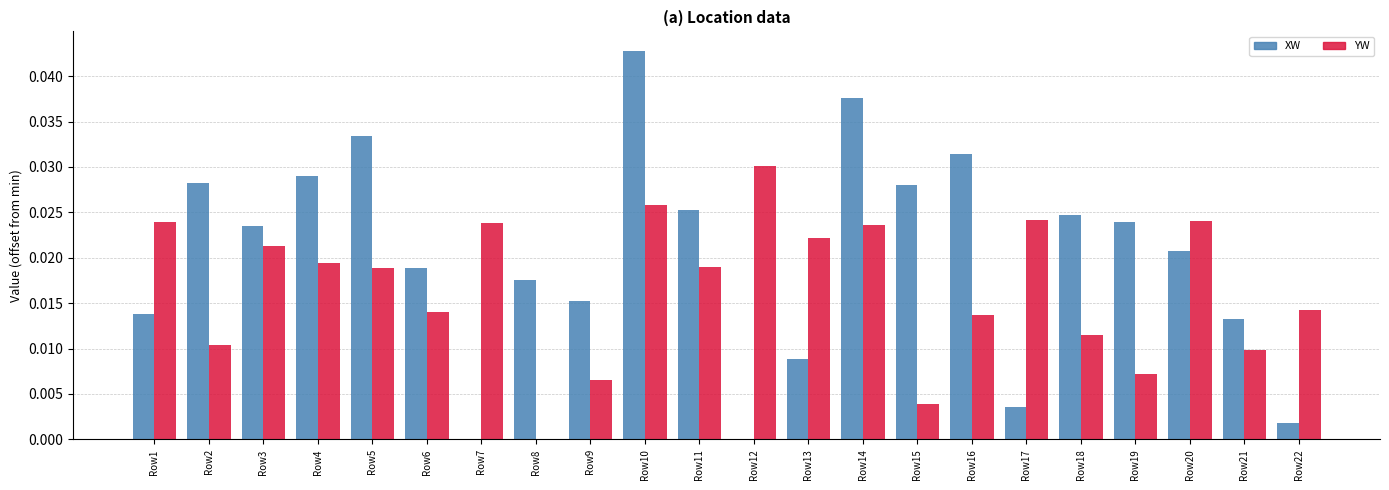

Which category has the highest value across all series?

Row10